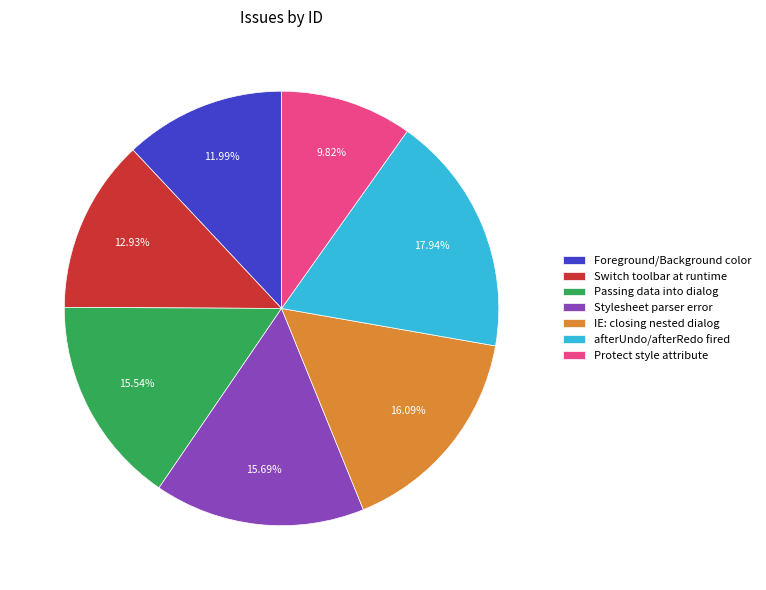

Which category has the smallest portion of the pie?

Protect style attribute